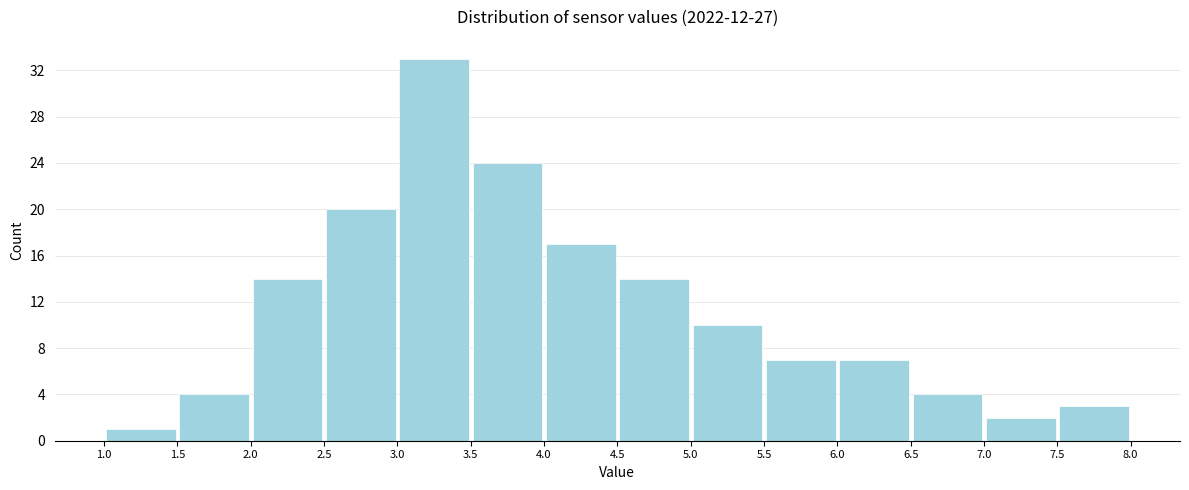

Reading left to right, transcribe this chart: for each bar, give the range it covers on the x-axis and its height. The values are not printed on the chart, so give them approximately, as read against the axis.

1.0 to 1.5: 1
1.5 to 2.0: 4
2.0 to 2.5: 14
2.5 to 3.0: 20
3.0 to 3.5: 33
3.5 to 4.0: 24
4.0 to 4.5: 17
4.5 to 5.0: 14
5.0 to 5.5: 10
5.5 to 6.0: 7
6.0 to 6.5: 7
6.5 to 7.0: 4
7.0 to 7.5: 2
7.5 to 8.0: 3